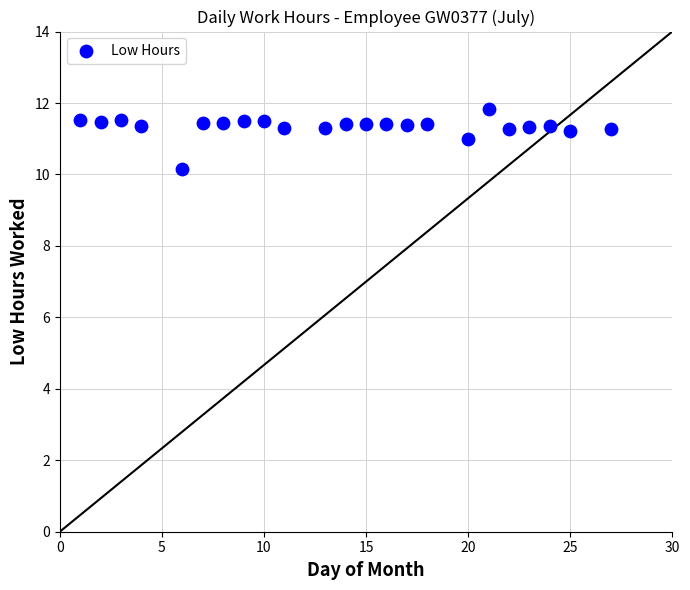

What Y value in the scatter plot is closest to 10?

10.2